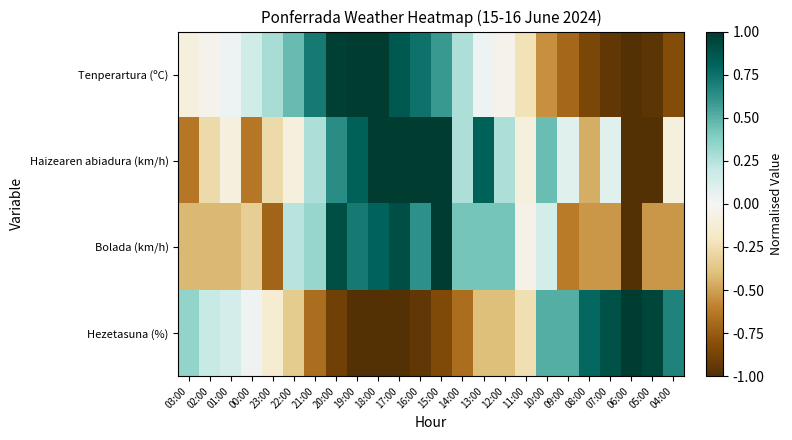

Reading left to right, extract all data points from this chart.

Tenperartura (ºC): 03:00=-0.1	02:00=-0.0	01:00=0.0	00:00=0.2	23:00=0.3	22:00=0.5	21:00=0.7	20:00=1.0	19:00=1.0	18:00=1.0	17:00=0.9	16:00=0.7	15:00=0.6	14:00=0.3	13:00=0.0	12:00=-0.0	11:00=-0.2	10:00=-0.6	09:00=-0.7	08:00=-0.9	07:00=-0.9	06:00=-1.0	05:00=-1.0	04:00=-0.8
Haizearen abiadura (km/h): 03:00=-0.6	02:00=-0.3	01:00=-0.1	00:00=-0.6	23:00=-0.3	22:00=-0.1	21:00=0.3	20:00=0.6	19:00=0.8	18:00=1.0	17:00=1.0	16:00=1.0	15:00=1.0	14:00=0.3	13:00=0.8	12:00=0.3	11:00=-0.1	10:00=0.5	09:00=0.1	08:00=-0.5	07:00=0.1	06:00=-1.0	05:00=-1.0	04:00=-0.1
Bolada (km/h): 03:00=-0.4	02:00=-0.4	01:00=-0.4	00:00=-0.3	23:00=-0.7	22:00=0.2	21:00=0.3	20:00=0.9	19:00=0.7	18:00=0.8	17:00=0.9	16:00=0.6	15:00=1.0	14:00=0.4	13:00=0.4	12:00=0.4	11:00=-0.0	10:00=0.1	09:00=-0.6	08:00=-0.5	07:00=-0.5	06:00=-1.0	05:00=-0.5	04:00=-0.5
Hezetasuna (%): 03:00=0.4	02:00=0.2	01:00=0.1	00:00=0.0	23:00=-0.1	22:00=-0.4	21:00=-0.7	20:00=-0.9	19:00=-1.0	18:00=-1.0	17:00=-1.0	16:00=-0.9	15:00=-0.8	14:00=-0.7	13:00=-0.4	12:00=-0.4	11:00=-0.2	10:00=0.5	09:00=0.5	08:00=0.8	07:00=0.9	06:00=1.0	05:00=0.9	04:00=0.7